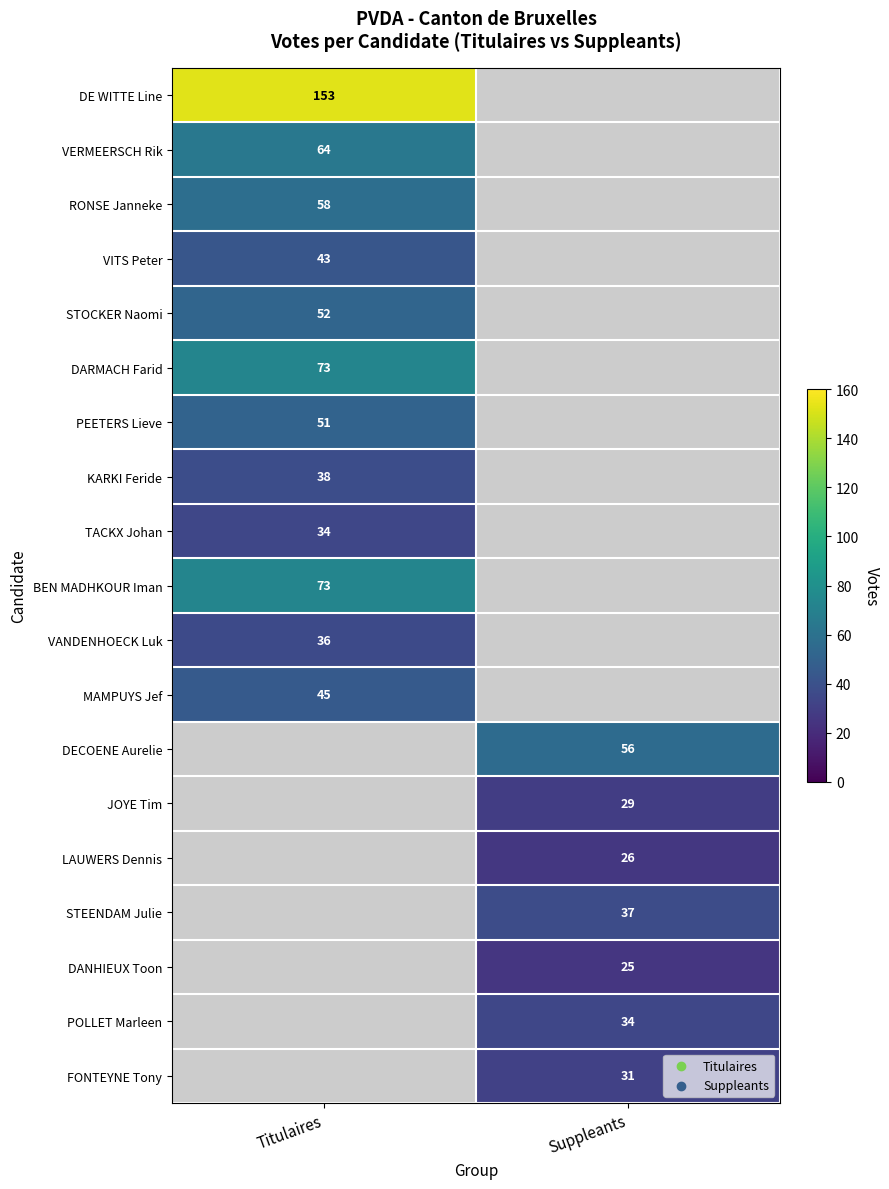

The value of RONSE Janneke at Titulaires is 58. True or false?

True